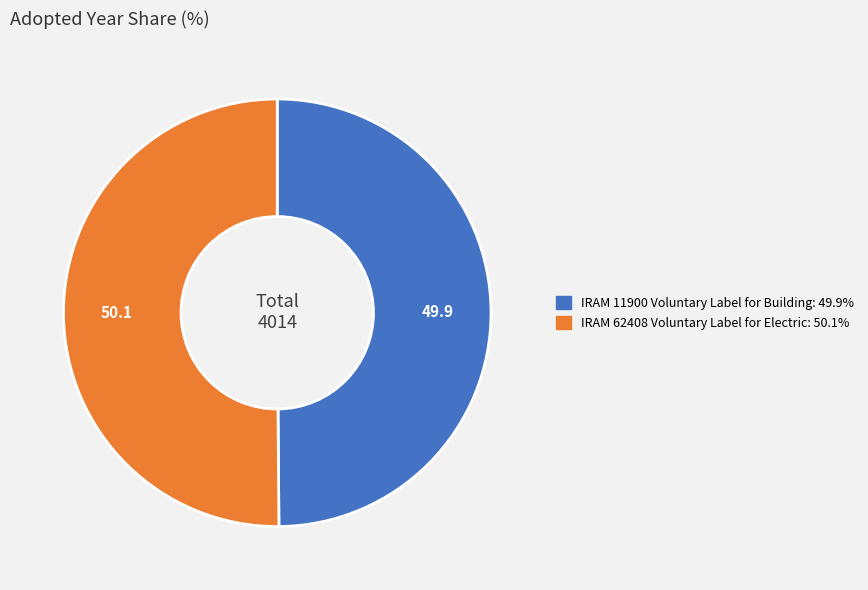

Do IRAM 62408 Voluntary Label for Electric and IRAM 11900 Voluntary Label for Building together represent more than half of the pie?

Yes